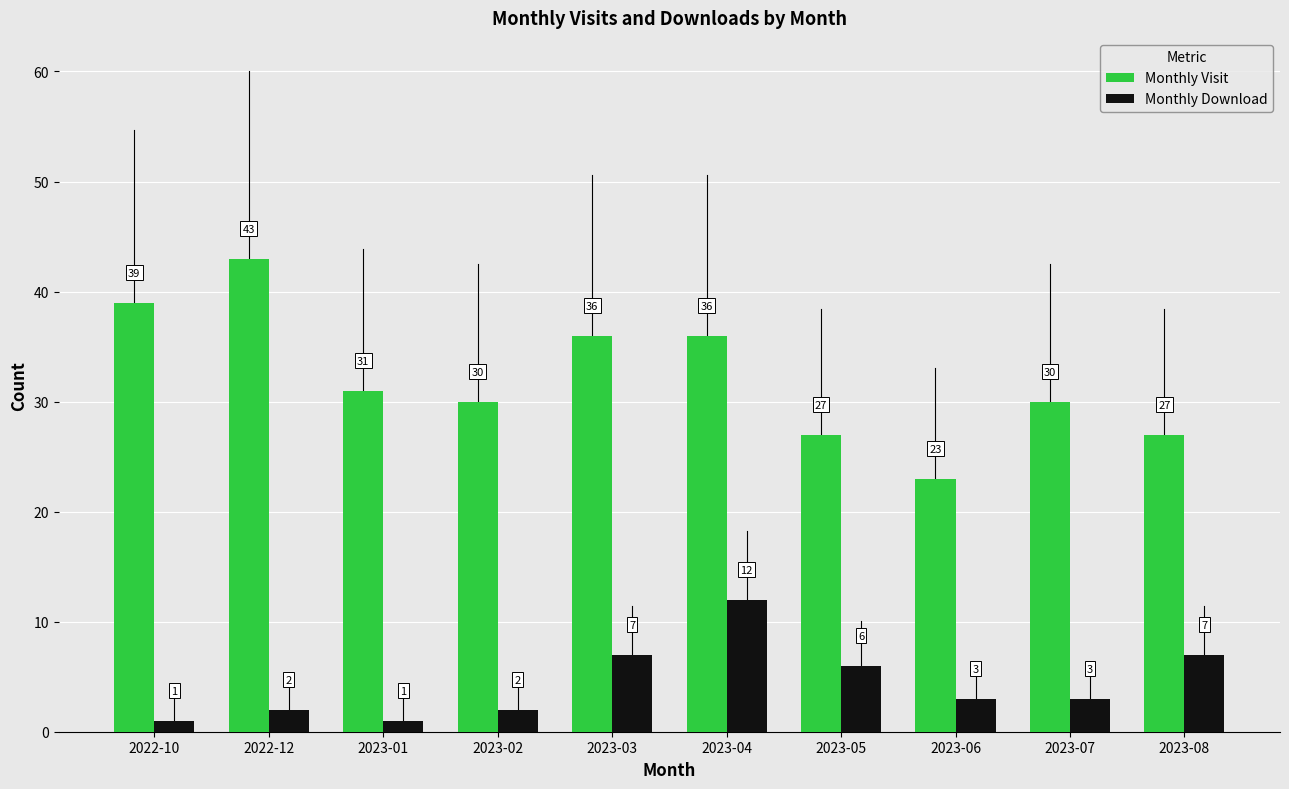

Count the Monthly Visit values in the range 27 to 36.

7